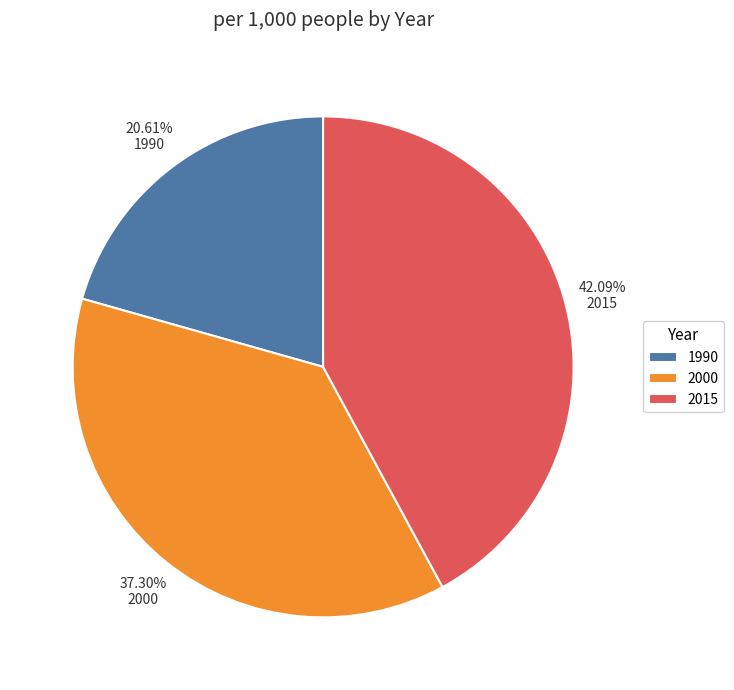

Which has a higher value, 2000 or 1990?

2000